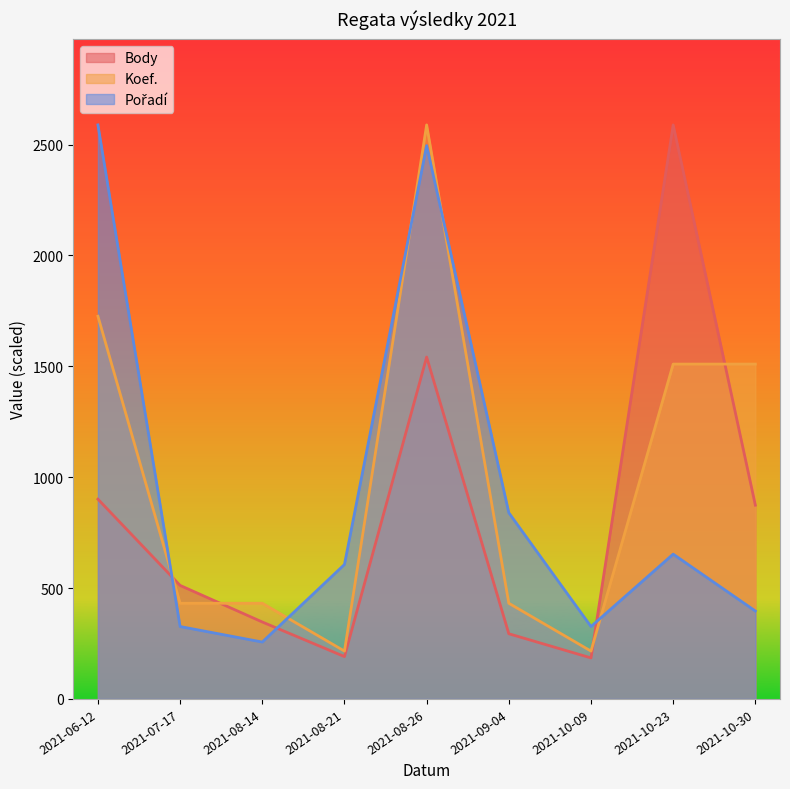

Between 2021-07-17 and 2021-10-23, which is larger?

2021-10-23